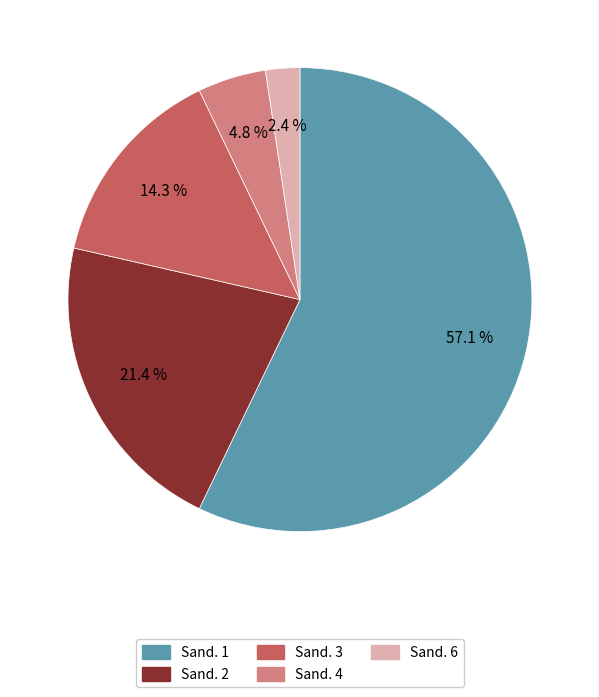

Count the number of slices in the pie.

5